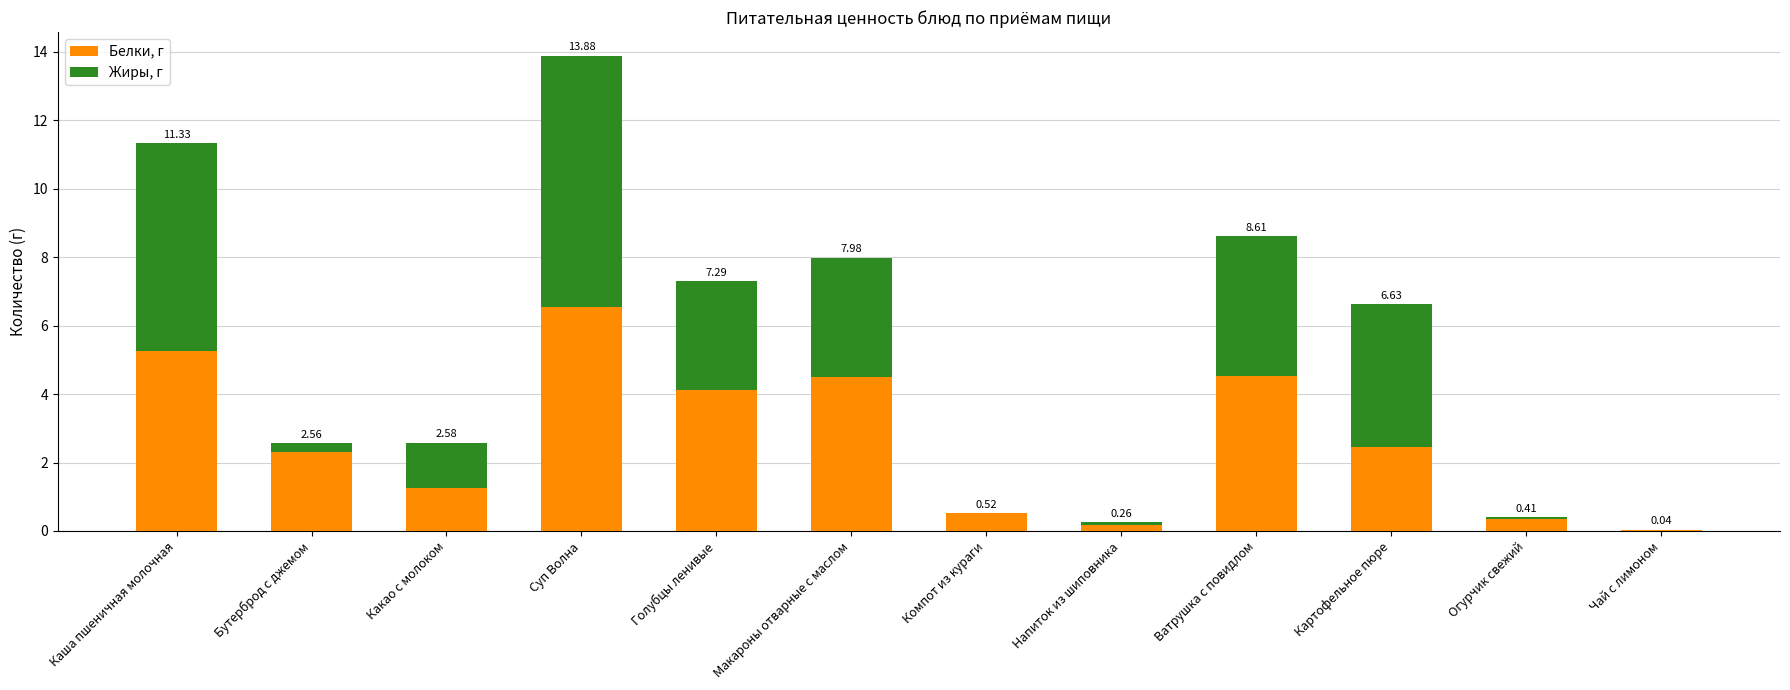

What are all the series names shown in the legend?

Белки, г, Жиры, г